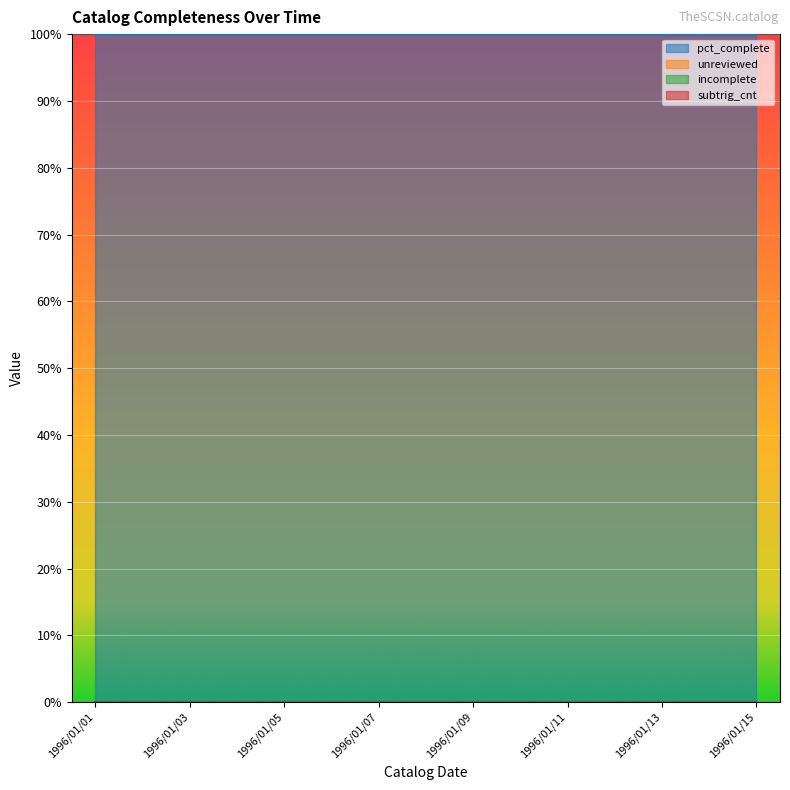

List the labels in order of subtrig_cnt value, smallest first.

1996/01/01, 1996/01/02, 1996/01/03, 1996/01/04, 1996/01/05, 1996/01/06, 1996/01/07, 1996/01/08, 1996/01/09, 1996/01/10, 1996/01/11, 1996/01/12, 1996/01/13, 1996/01/14, 1996/01/15